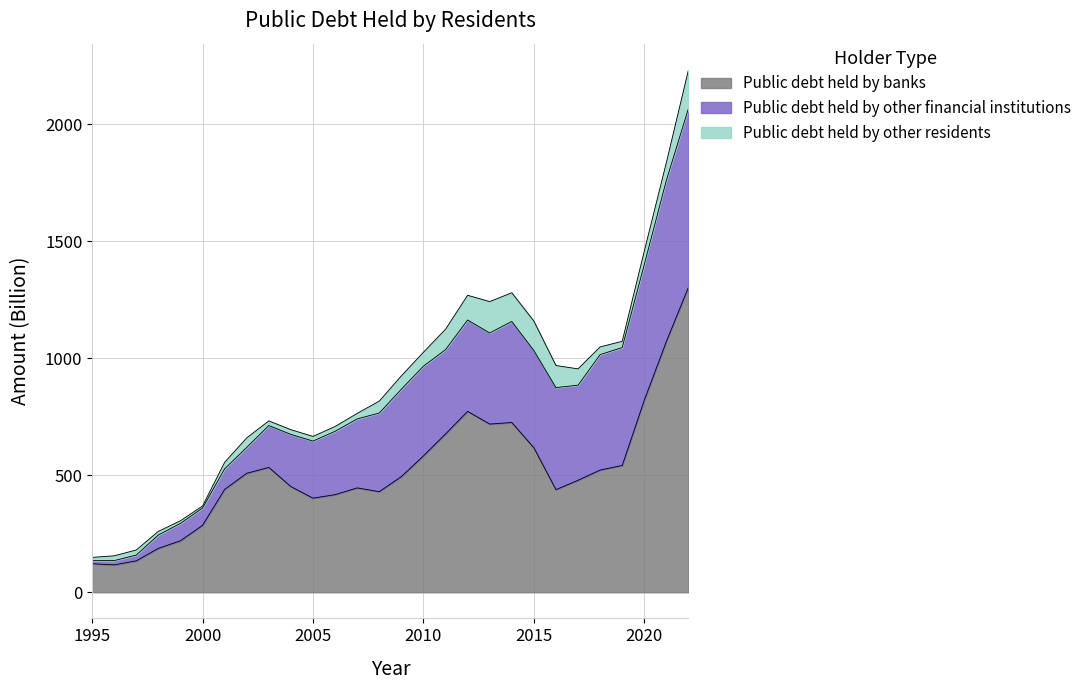

How many lines are shown in the chart?

3